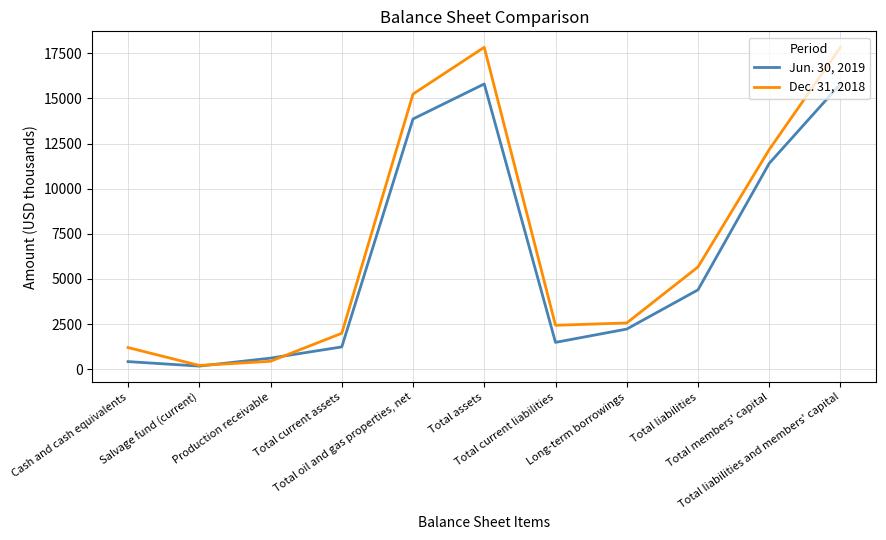

Reading left to right, what are all the values shown in this chart?

Jun. 30, 2019: Cash and cash equivalents=424	Salvage fund (current)=175	Production receivable=617	Total current assets=1238	Total oil and gas properties, net=13860	Total assets=15799	Total current liabilities=1489	Long-term borrowings=2226	Total liabilities=4397	Total members' capital=11402	Total liabilities and members' capital=15799
Dec. 31, 2018: Cash and cash equivalents=1202	Salvage fund (current)=211	Production receivable=442	Total current assets=1993	Total oil and gas properties, net=15241	Total assets=17830	Total current liabilities=2435	Long-term borrowings=2564	Total liabilities=5665	Total members' capital=12165	Total liabilities and members' capital=17830